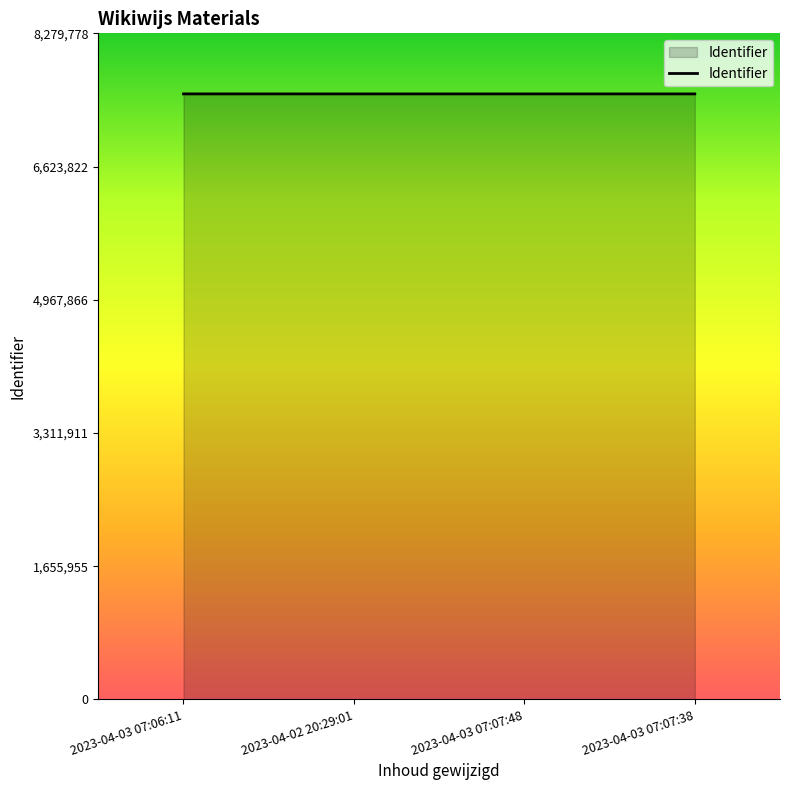

Approximately how many times larger is the value at 2023-04-03 07:07:48 compared to 2023-04-03 07:06:11?

1.0